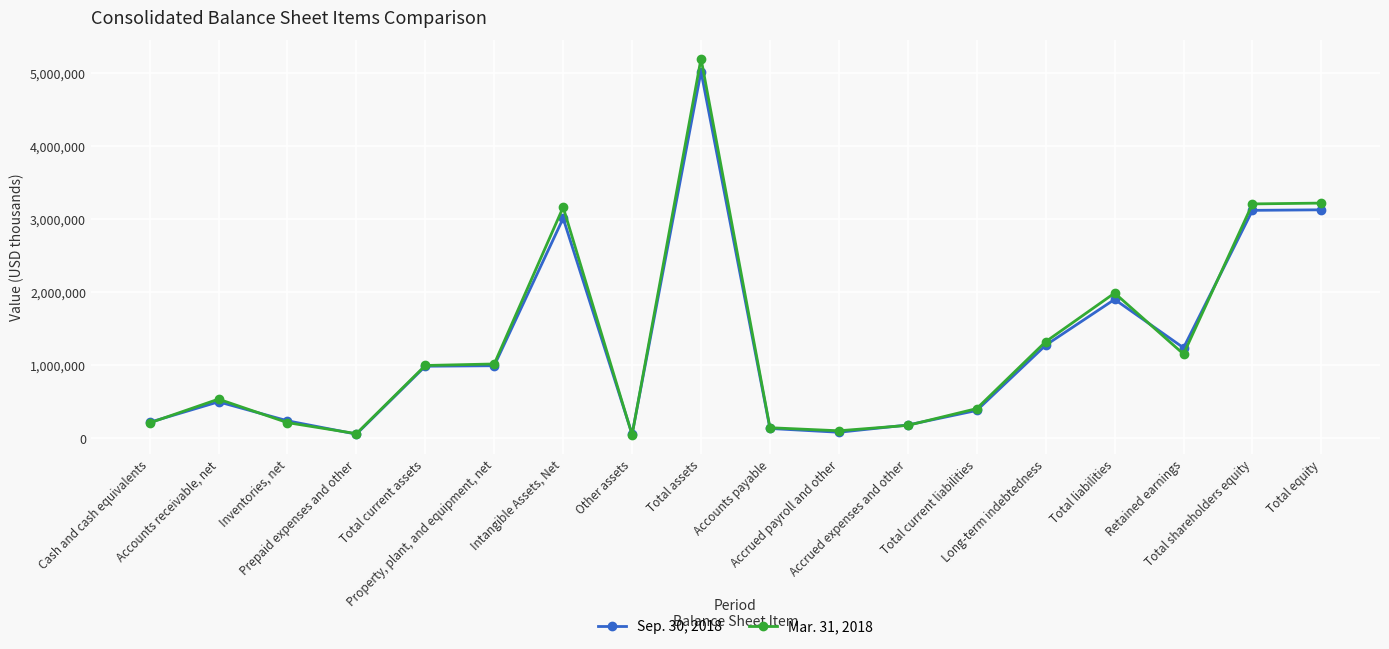

How many values in the Sep. 30, 2018 series are below 979520?

9